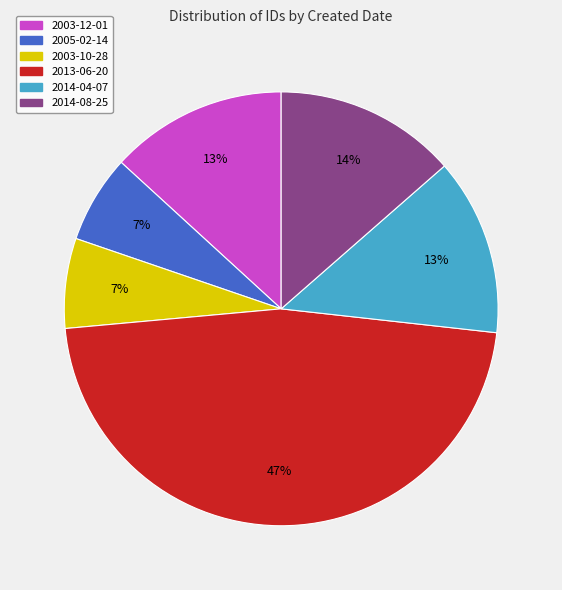

To the nearest percent, what is the difference between the largest and smallest slice percentages?

40%